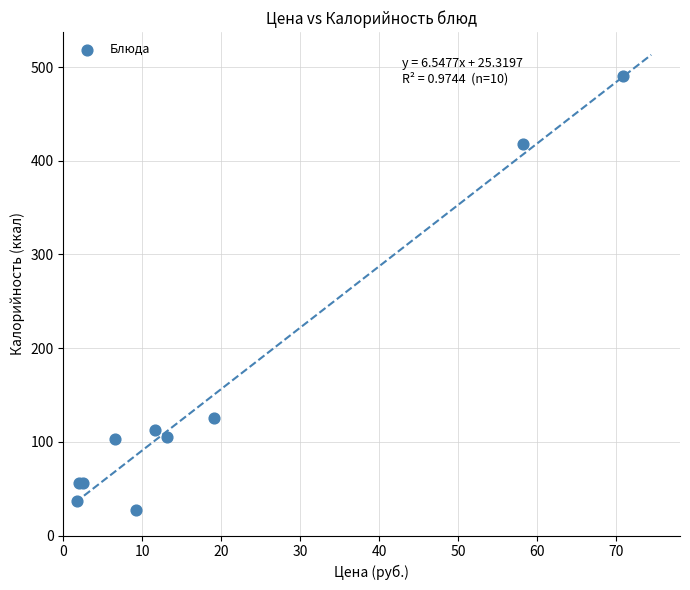

What Y value in the scatter plot is closest to 258?

125